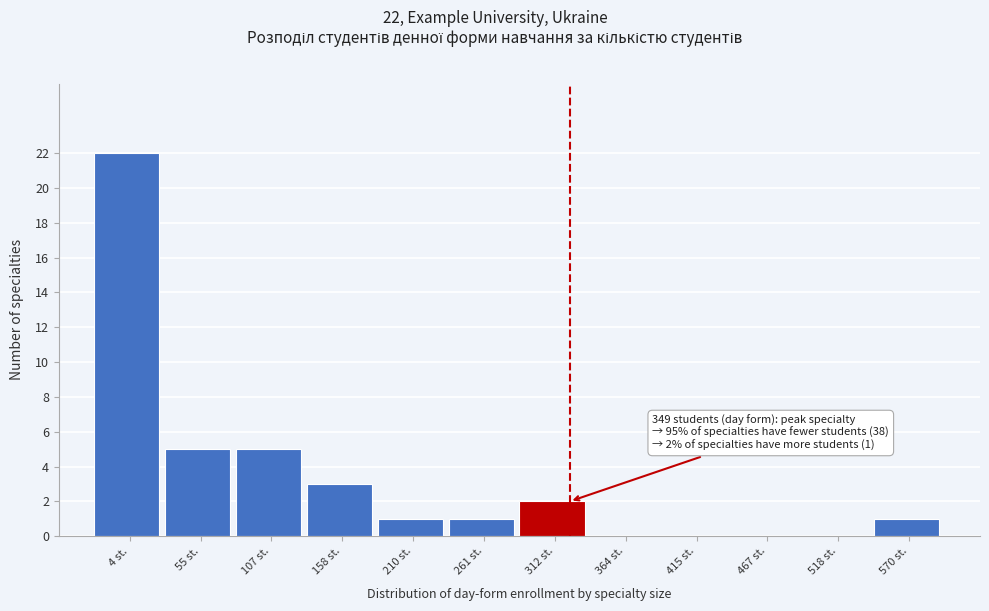

Reading right to left, transcribe all the data shown in this chart.

570 st.=1	518 st.=0	467 st.=0	415 st.=0	364 st.=0	312 st.=2	261 st.=1	210 st.=1	158 st.=3	107 st.=5	55 st.=5	4 st.=22